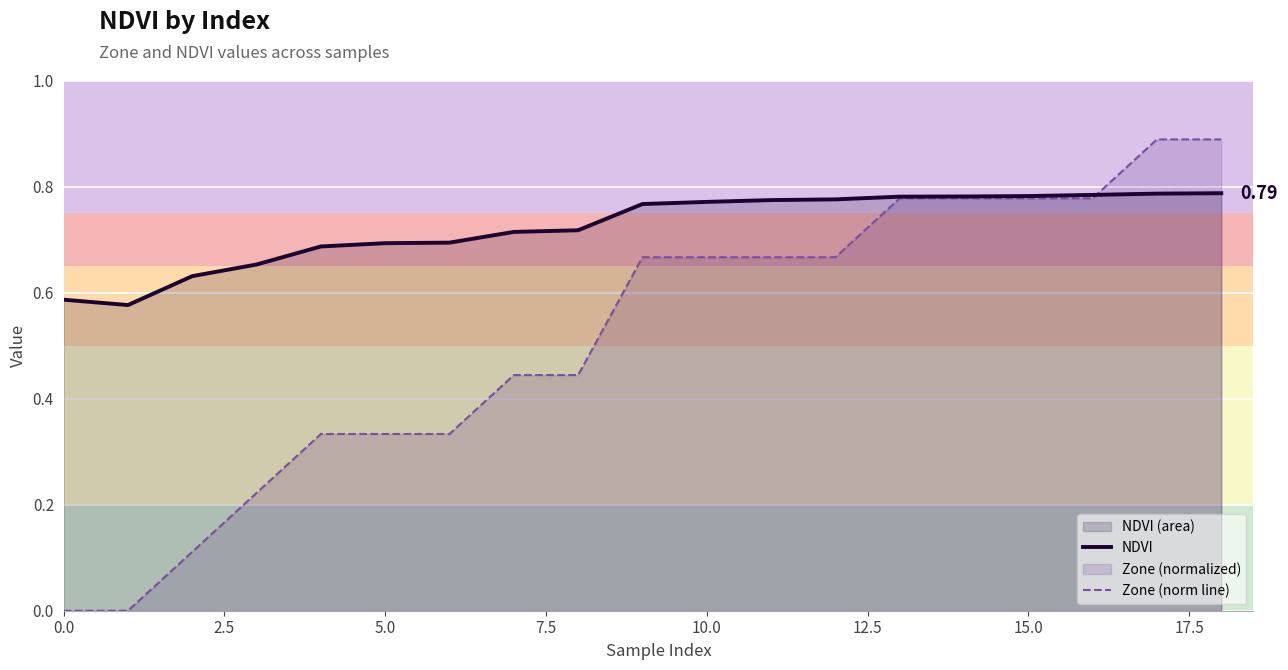

Count the number of data series in this chart.

2